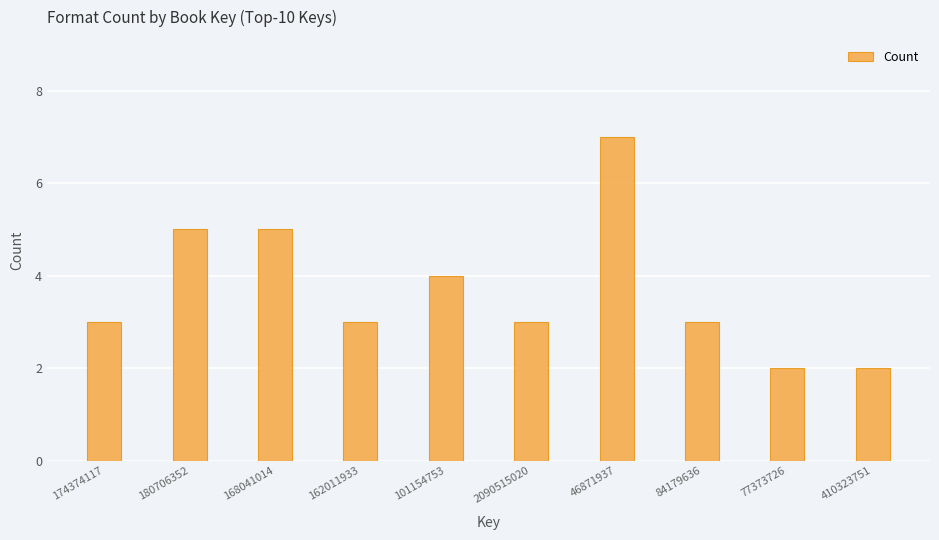

What is the difference between the maximum and minimum values?

5